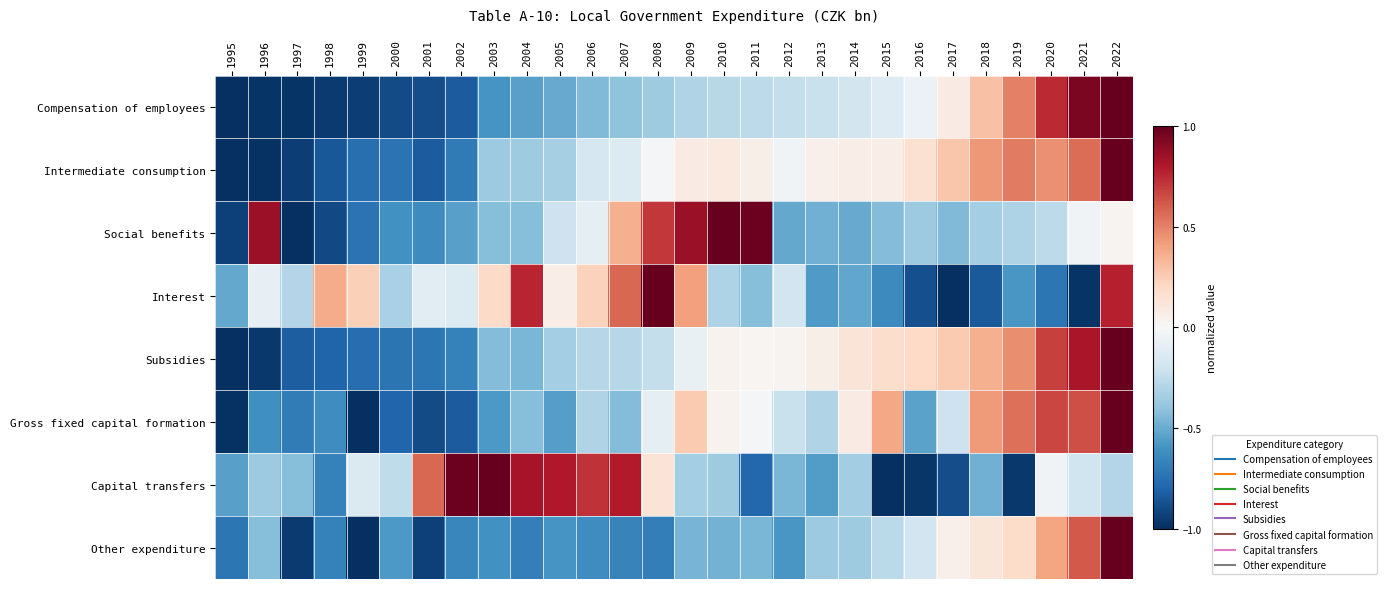

Reading left to right, transcribe all the data shown in this chart.

Compensation of employees: 1995=-1.0	1996=-1.0	1997=-1.0	1998=-1.0	1999=-0.9	2000=-0.9	2001=-0.9	2002=-0.8	2003=-0.6	2004=-0.5	2005=-0.5	2006=-0.4	2007=-0.4	2008=-0.4	2009=-0.3	2010=-0.3	2011=-0.3	2012=-0.2	2013=-0.2	2014=-0.2	2015=-0.1	2016=-0.1	2017=0.1	2018=0.3	2019=0.5	2020=0.7	2021=0.9	2022=1.0
Intermediate consumption: 1995=-1.0	1996=-1.0	1997=-0.9	1998=-0.8	1999=-0.8	2000=-0.7	2001=-0.8	2002=-0.7	2003=-0.4	2004=-0.4	2005=-0.3	2006=-0.2	2007=-0.1	2008=-0.0	2009=0.1	2010=0.1	2011=0.1	2012=-0.0	2013=0.1	2014=0.1	2015=0.1	2016=0.2	2017=0.3	2018=0.4	2019=0.5	2020=0.5	2021=0.6	2022=1.0
Social benefits: 1995=-0.9	1996=0.9	1997=-1.0	1998=-0.9	1999=-0.7	2000=-0.6	2001=-0.6	2002=-0.5	2003=-0.4	2004=-0.4	2005=-0.2	2006=-0.1	2007=0.4	2008=0.7	2009=0.9	2010=1.0	2011=1.0	2012=-0.5	2013=-0.5	2014=-0.5	2015=-0.4	2016=-0.4	2017=-0.4	2018=-0.3	2019=-0.3	2020=-0.3	2021=-0.0	2022=0.0
Interest: 1995=-0.5	1996=-0.1	1997=-0.3	1998=0.4	1999=0.2	2000=-0.3	2001=-0.1	2002=-0.1	2003=0.2	2004=0.8	2005=0.1	2006=0.2	2007=0.6	2008=1.0	2009=0.4	2010=-0.3	2011=-0.4	2012=-0.2	2013=-0.6	2014=-0.5	2015=-0.6	2016=-0.9	2017=-1.0	2018=-0.8	2019=-0.6	2020=-0.7	2021=-1.0	2022=0.8
Subsidies: 1995=-1.0	1996=-1.0	1997=-0.8	1998=-0.8	1999=-0.8	2000=-0.7	2001=-0.7	2002=-0.7	2003=-0.4	2004=-0.5	2005=-0.3	2006=-0.3	2007=-0.3	2008=-0.2	2009=-0.1	2010=0.0	2011=0.0	2012=0.0	2013=0.1	2014=0.1	2015=0.2	2016=0.2	2017=0.3	2018=0.4	2019=0.5	2020=0.7	2021=0.8	2022=1.0
Gross fixed capital formation: 1995=-1.0	1996=-0.6	1997=-0.7	1998=-0.6	1999=-1.0	2000=-0.8	2001=-0.9	2002=-0.8	2003=-0.6	2004=-0.4	2005=-0.6	2006=-0.3	2007=-0.4	2008=-0.1	2009=0.3	2010=0.0	2011=-0.0	2012=-0.2	2013=-0.3	2014=0.1	2015=0.4	2016=-0.5	2017=-0.2	2018=0.4	2019=0.6	2020=0.7	2021=0.6	2022=1.0
Capital transfers: 1995=-0.5	1996=-0.4	1997=-0.4	1998=-0.7	1999=-0.1	2000=-0.3	2001=0.6	2002=1.0	2003=1.0	2004=0.8	2005=0.8	2006=0.7	2007=0.8	2008=0.1	2009=-0.3	2010=-0.4	2011=-0.8	2012=-0.5	2013=-0.6	2014=-0.3	2015=-1.0	2016=-1.0	2017=-0.9	2018=-0.5	2019=-1.0	2020=-0.0	2021=-0.2	2022=-0.3
Other expenditure: 1995=-0.7	1996=-0.4	1997=-1.0	1998=-0.7	1999=-1.0	2000=-0.6	2001=-0.9	2002=-0.7	2003=-0.6	2004=-0.7	2005=-0.6	2006=-0.6	2007=-0.7	2008=-0.7	2009=-0.5	2010=-0.5	2011=-0.5	2012=-0.6	2013=-0.4	2014=-0.4	2015=-0.3	2016=-0.2	2017=0.0	2018=0.1	2019=0.2	2020=0.4	2021=0.6	2022=1.0